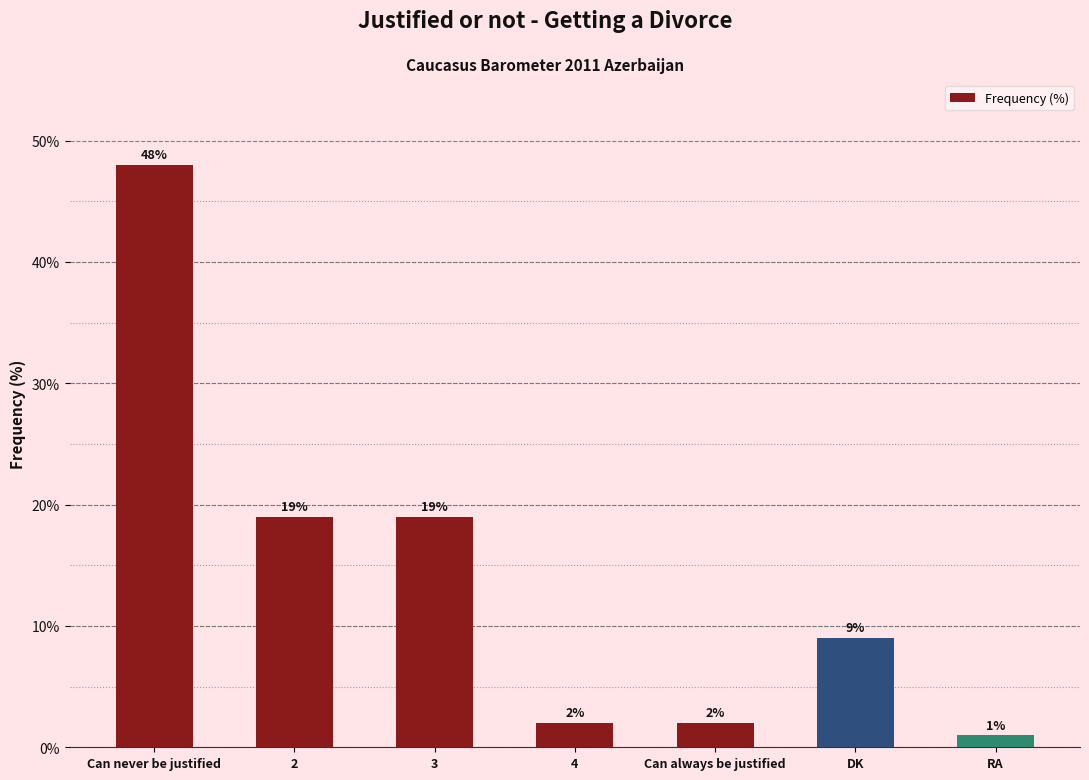

Are the bars grouped side by side (vs. stacked)?

No